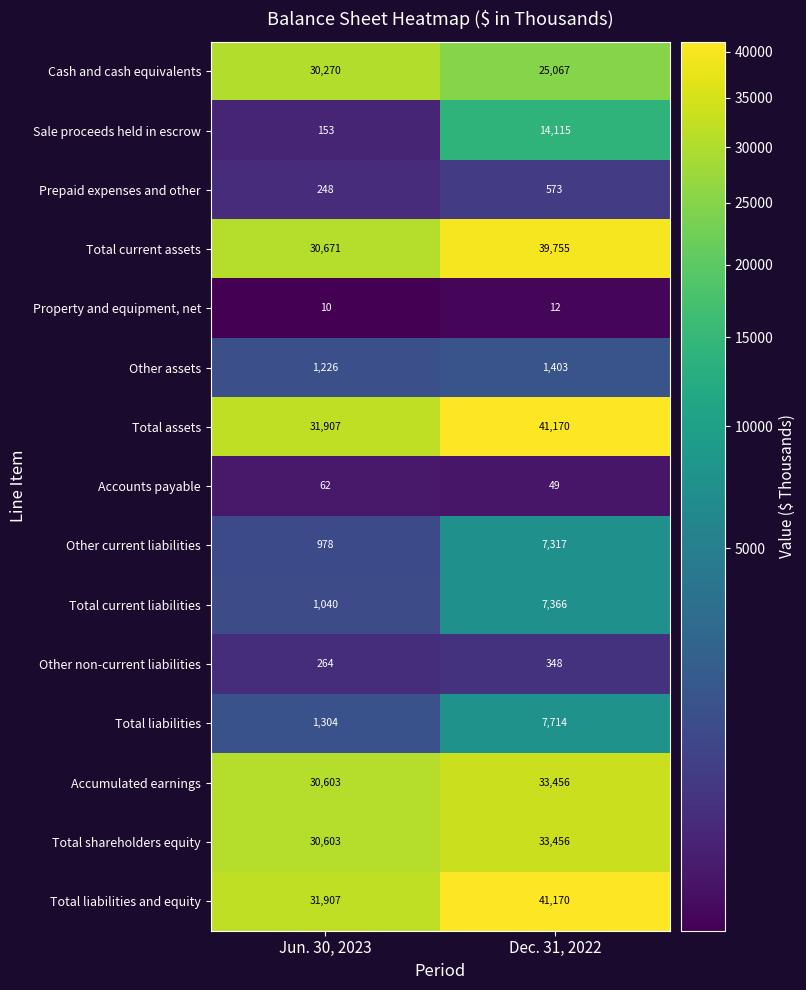

Which series has the widest spread of values?

Sale proceeds held in escrow